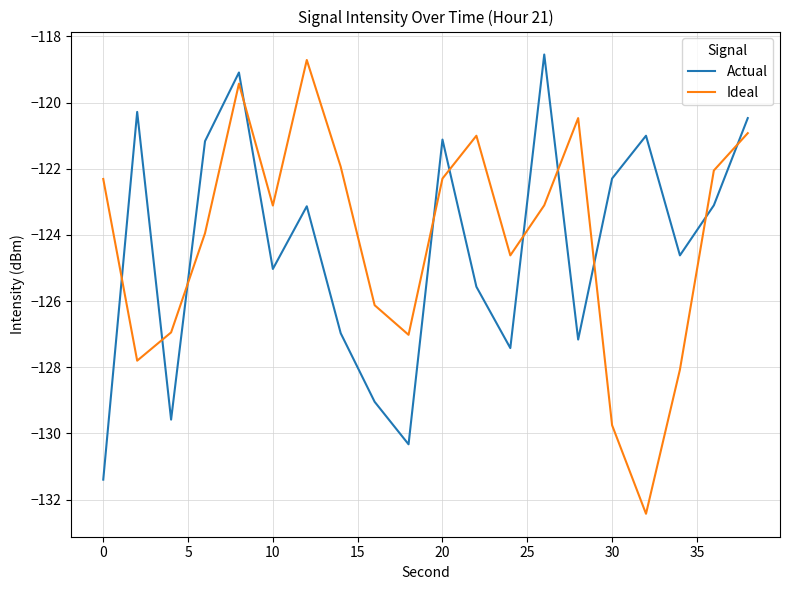

How many lines are shown in the chart?

2